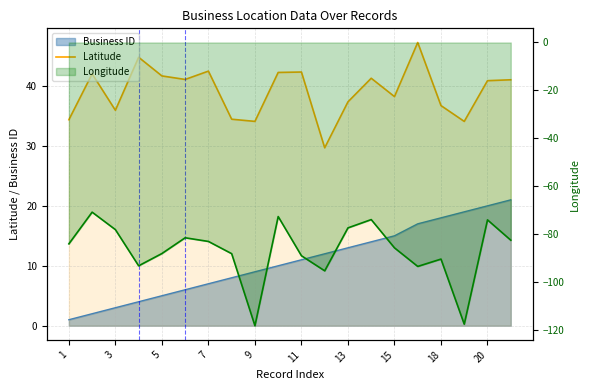

How many values in the Longitude series are below -84?

11